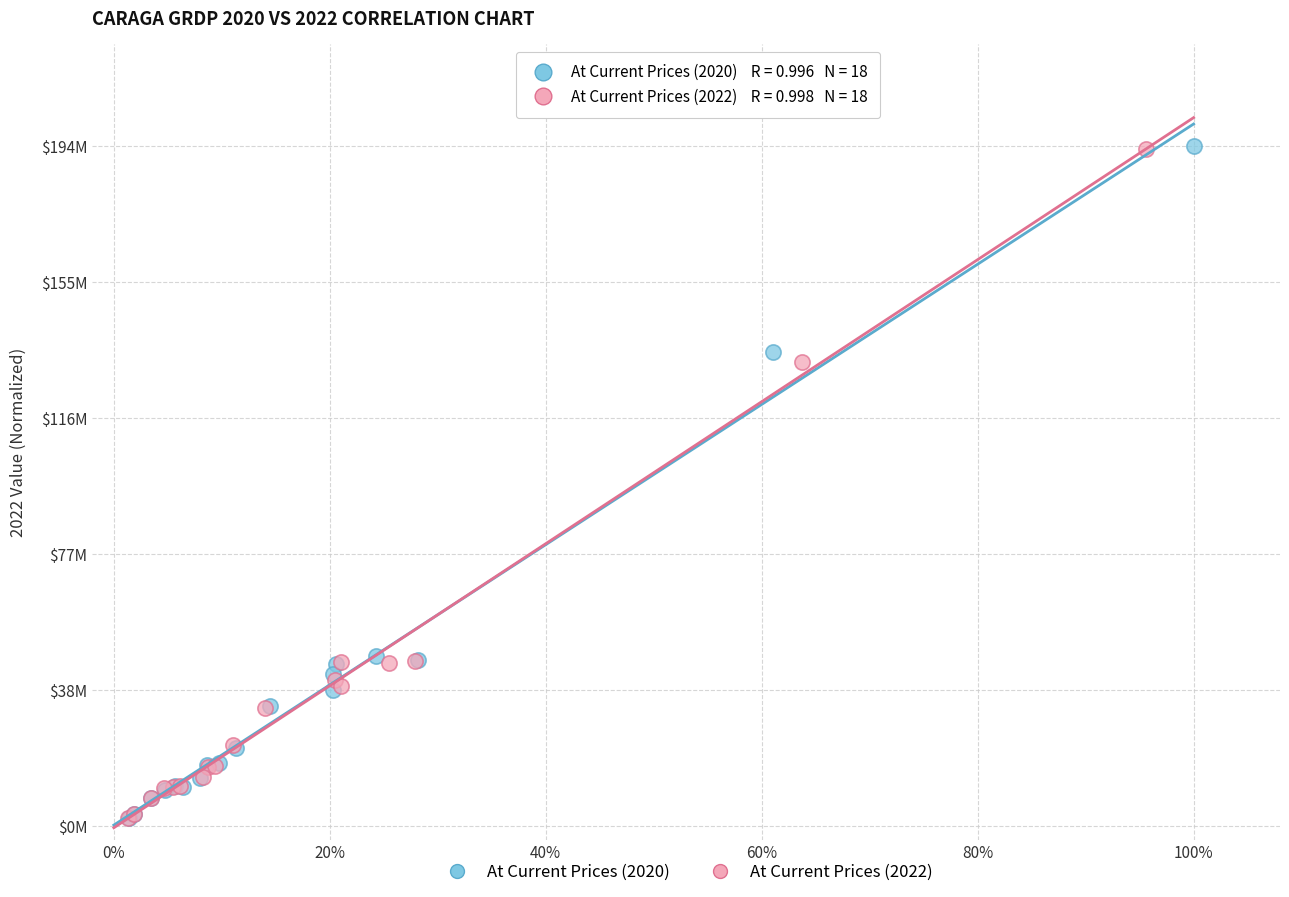

Which series has the widest spread of Y values?

At Current Prices (2020)